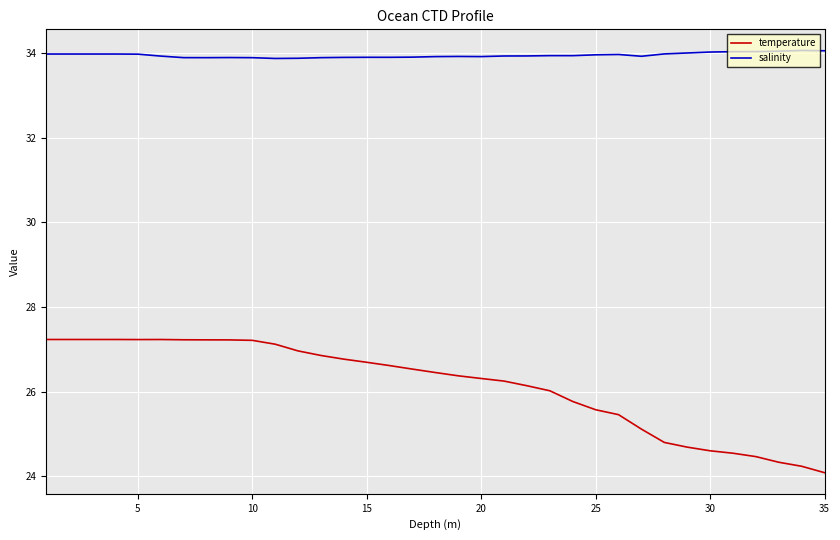

True or false: salinity and temperature intersect in this chart.

False